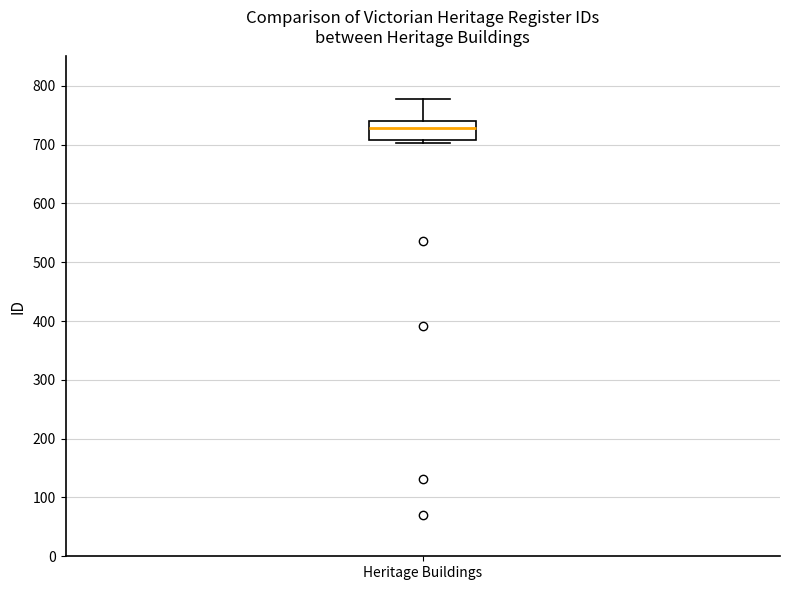

Transcribe this box plot: give where the median line is, the range the box spans, and where the two whiskers end, as read against the y-axis. The values are not printed on the chart, so give them approximately, as read against the axis.

median 730, box 710 to 740, whiskers 700 to 780